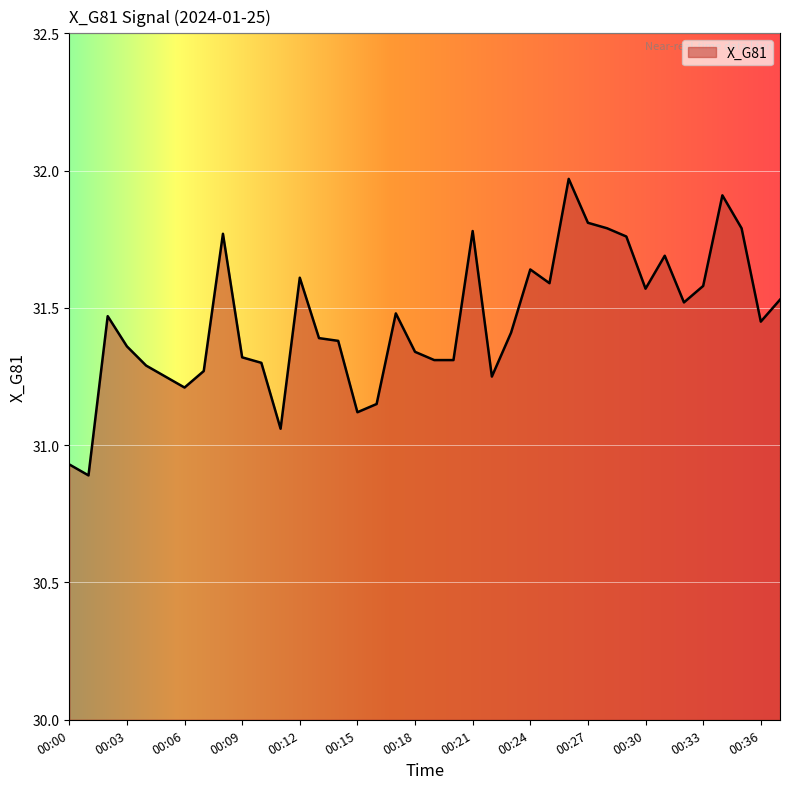

What is the difference between the maximum and minimum values?

1.1